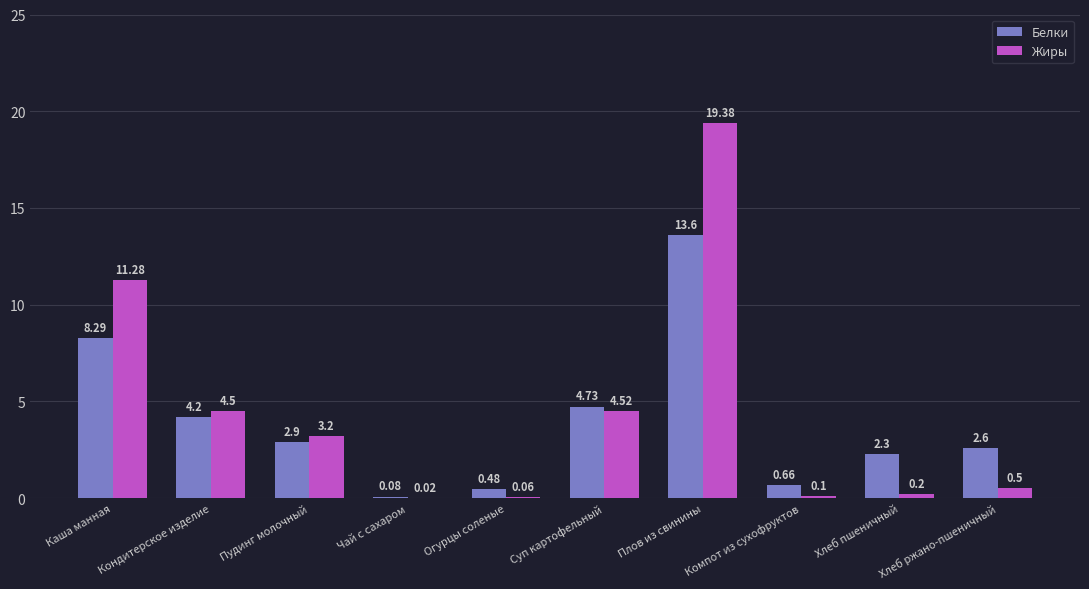

What are all the series names shown in the legend?

Белки, Жиры